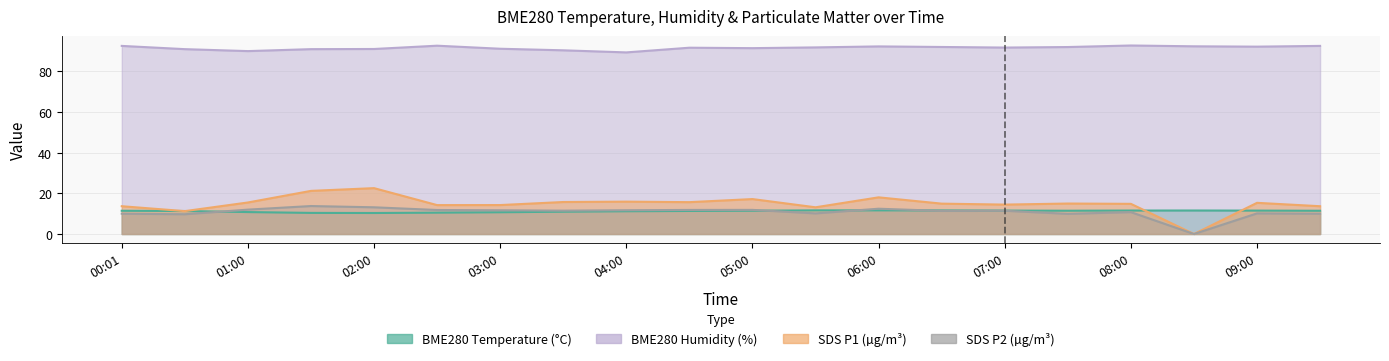

What is the maximum value for SDS_P2?

13.8